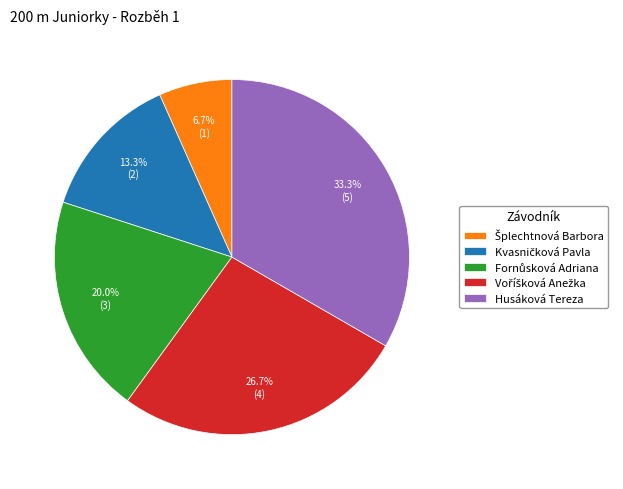

How many segments does this pie chart have?

5